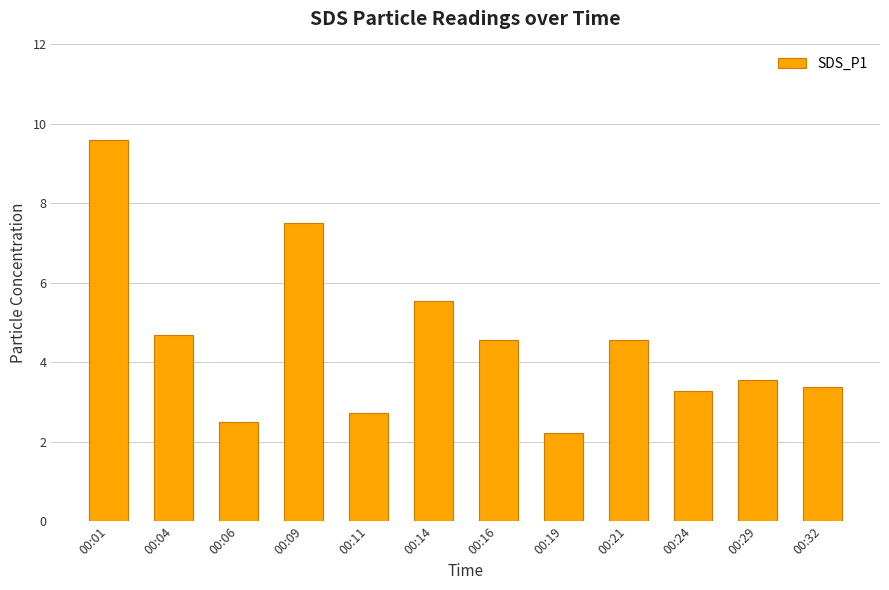

What is the value of the 2nd bar from the left?

4.7